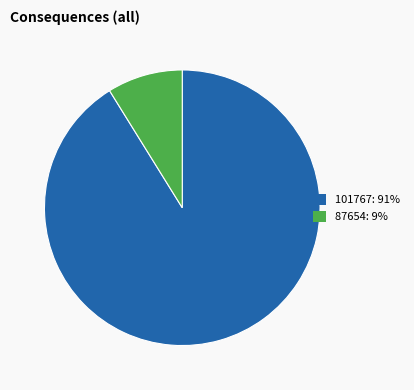

Is the sum of 87654 and 101767 greater than half?

Yes